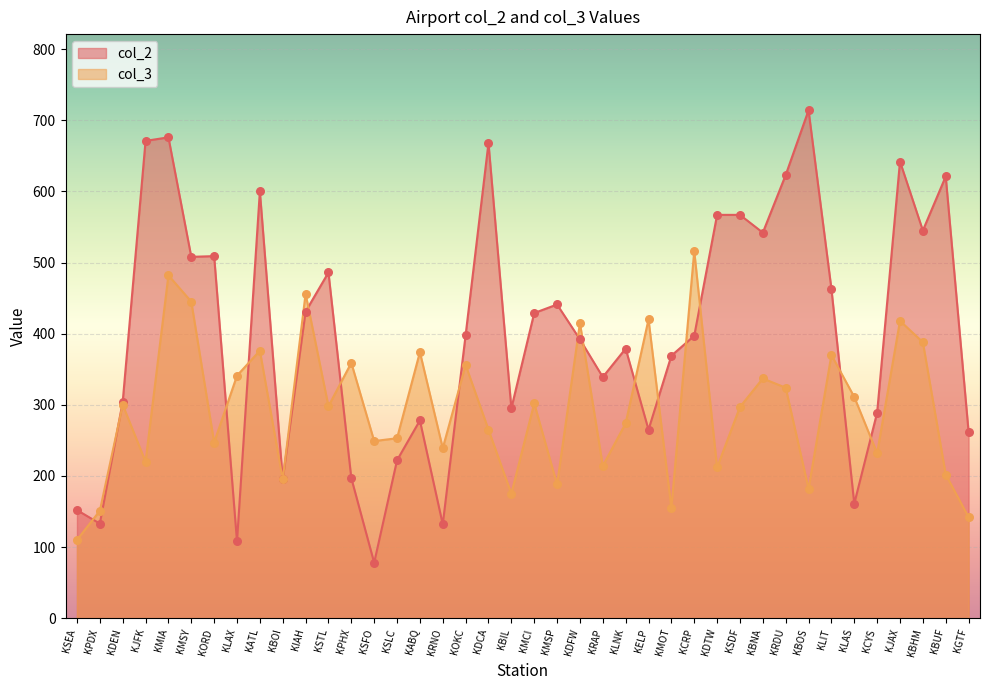

Which series reaches the maximum Y coordinate?

col_2